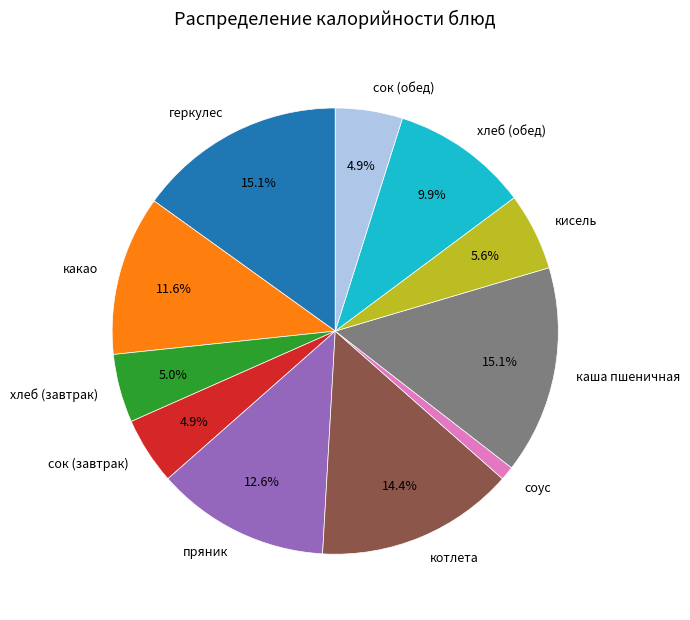

Approximately how many times larger is the value at каша пшеничная compared to кисель?

2.7